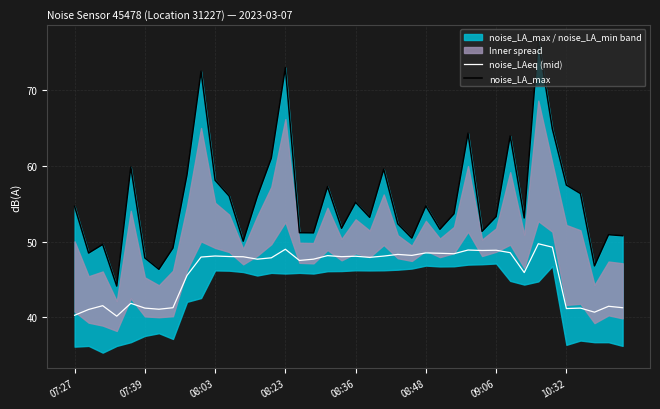

What position from the left is 37?

38